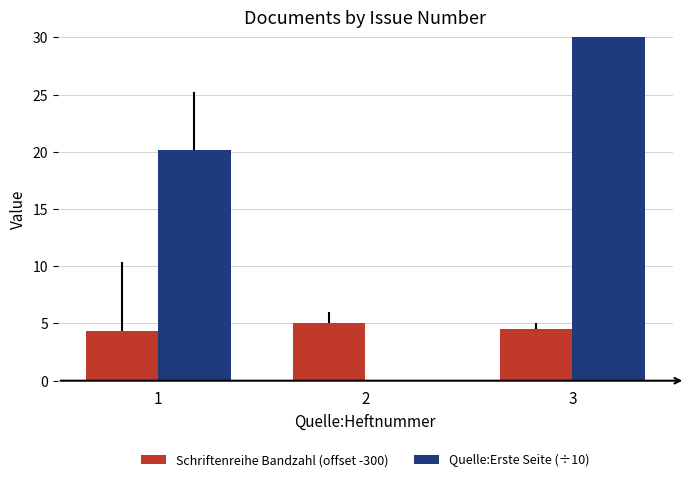

What is the difference between the highest and lowest values at 3?

76.3